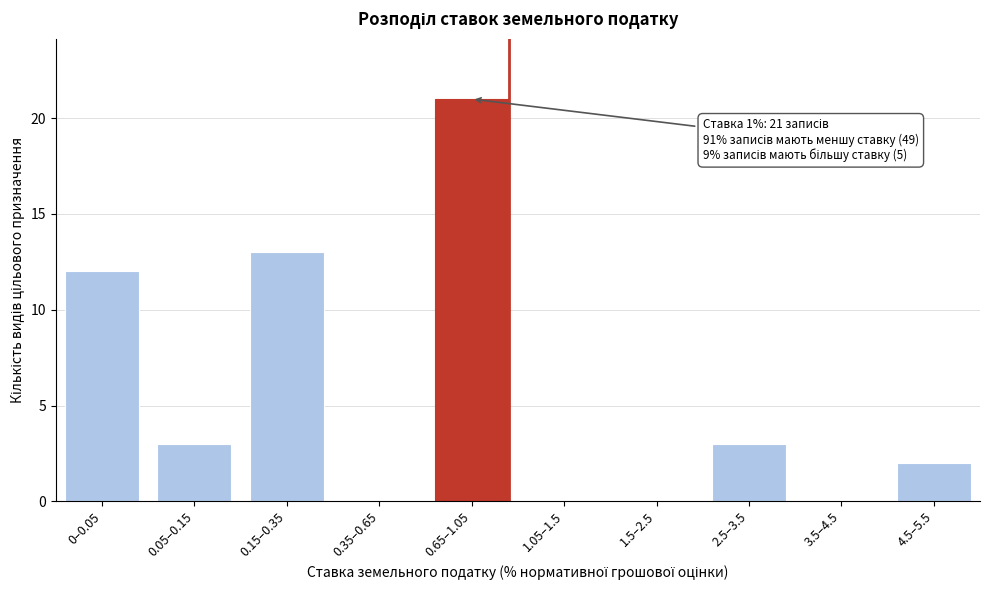

Reading left to right, transcribe all the data shown in this chart.

0–0.05=12	0.05–0.15=3	0.15–0.35=13	0.35–0.65=0	0.65–1.05=21	1.05–1.5=0	1.5–2.5=0	2.5–3.5=3	3.5–4.5=0	4.5–5.5=2